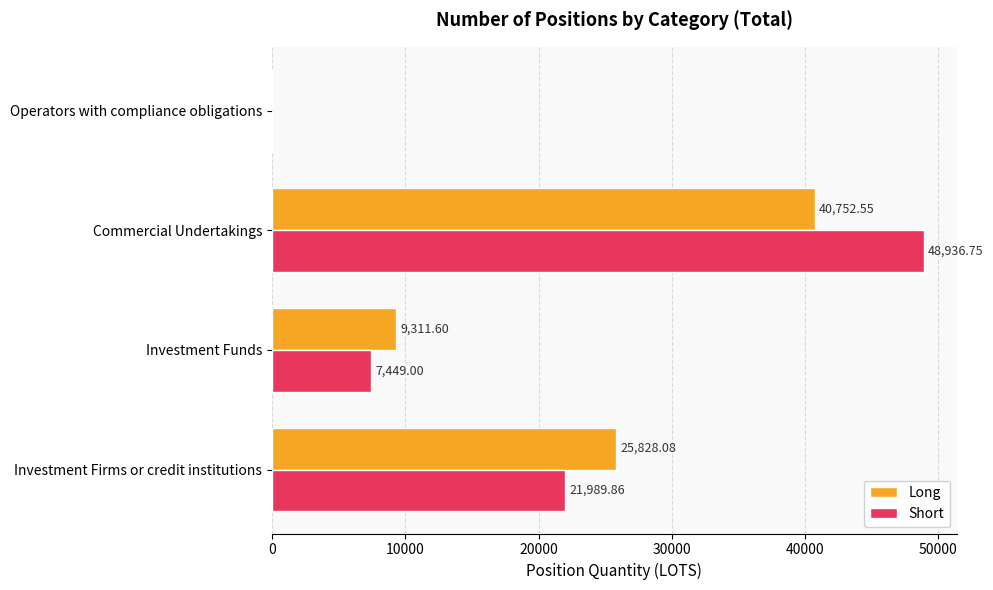

Which label corresponds to the largest value in the chart?

Commercial Undertakings